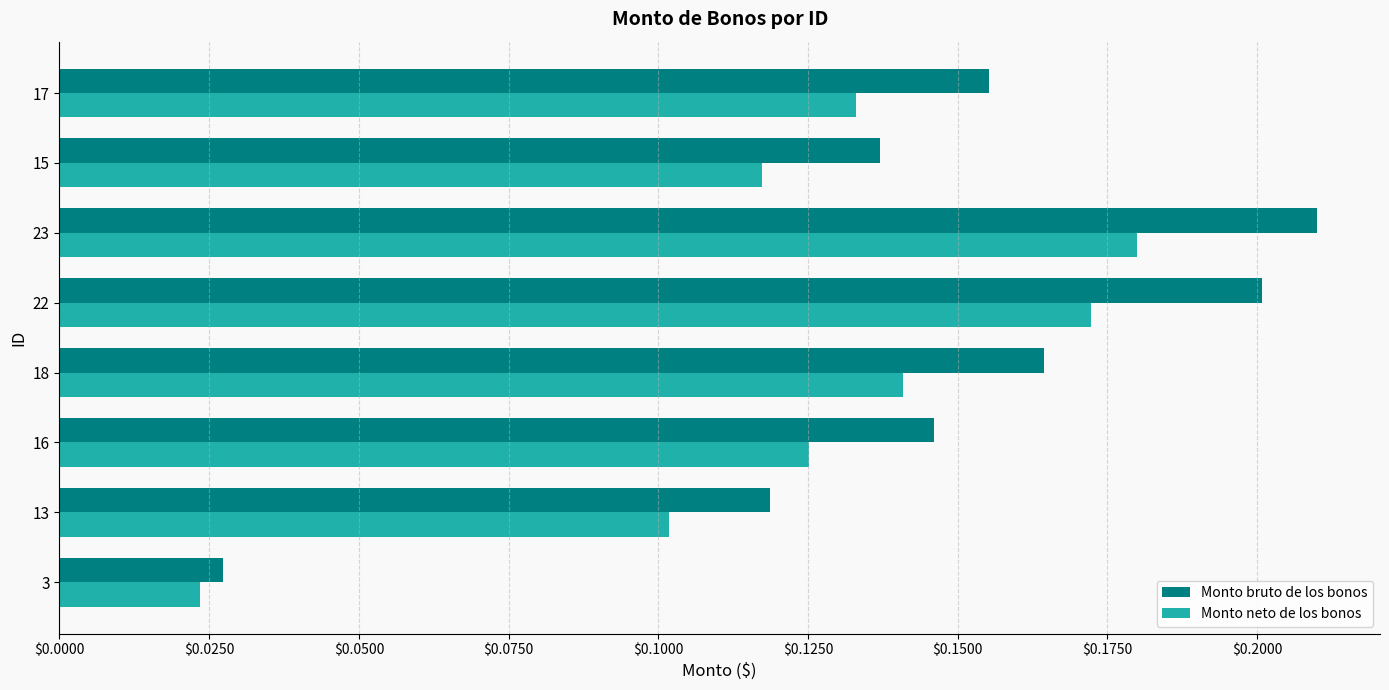

Count the Monto bruto de los bonos values in the range 0 to 1.

8